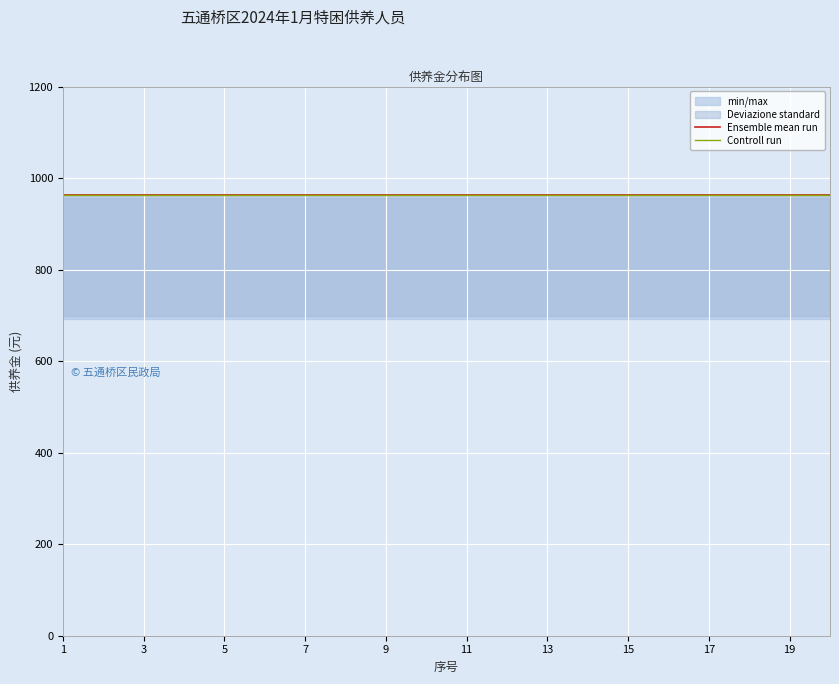

Reading left to right, list all the values displayed in this chart.

供养金 (分散供养): 693	693	693	693	693	693	693	693	693	693	693	693	693	693	693	693	693	693	693	693
供养金 (集中供养): 962	962	962	962	962	962	962	962	962	962	962	962	962	962	962	962	962	962	962	962
供养金 (城市特困): 962	962	962	962	962	962	962	962	962	962	962	962	962	962	962	962	962	962	962	962